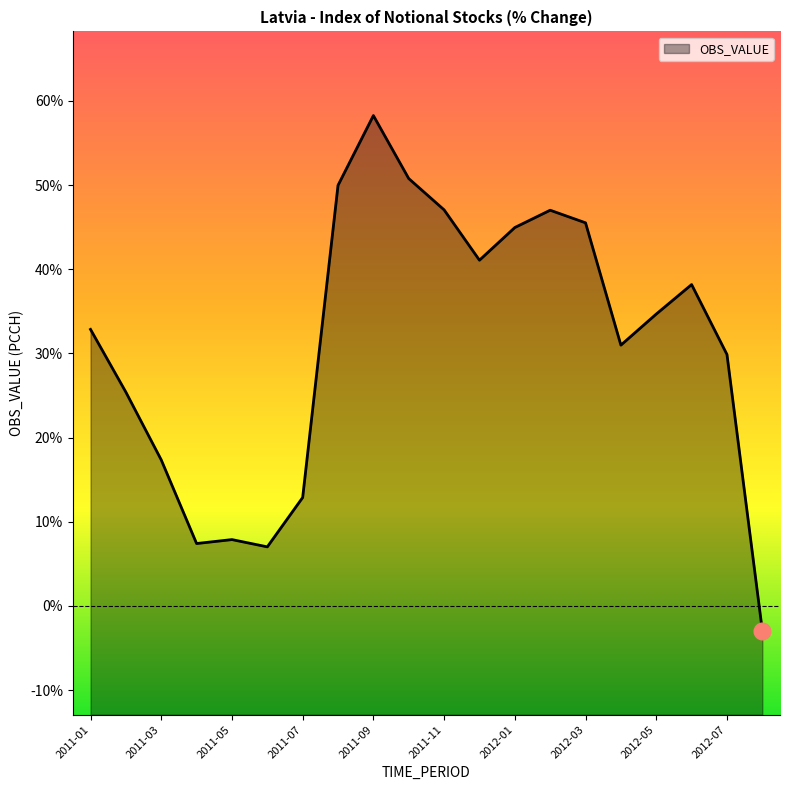

At which label does the data first exceed 34?

2011-08